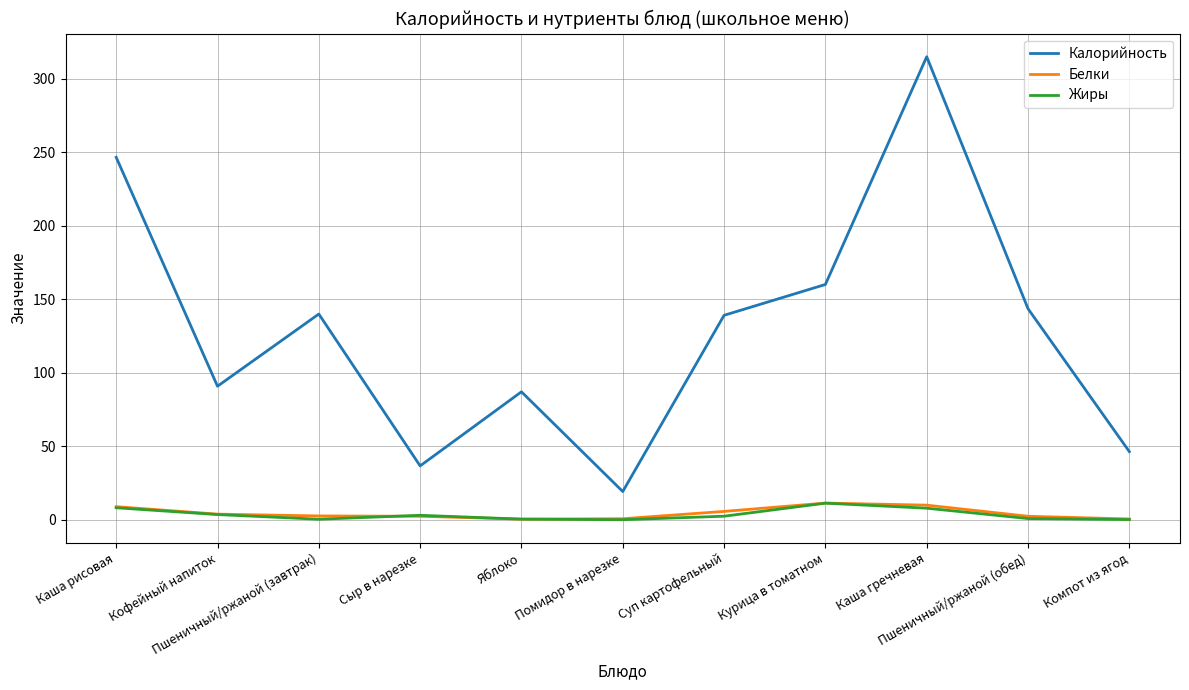

Which series has the largest total across all categories?

Калорийность